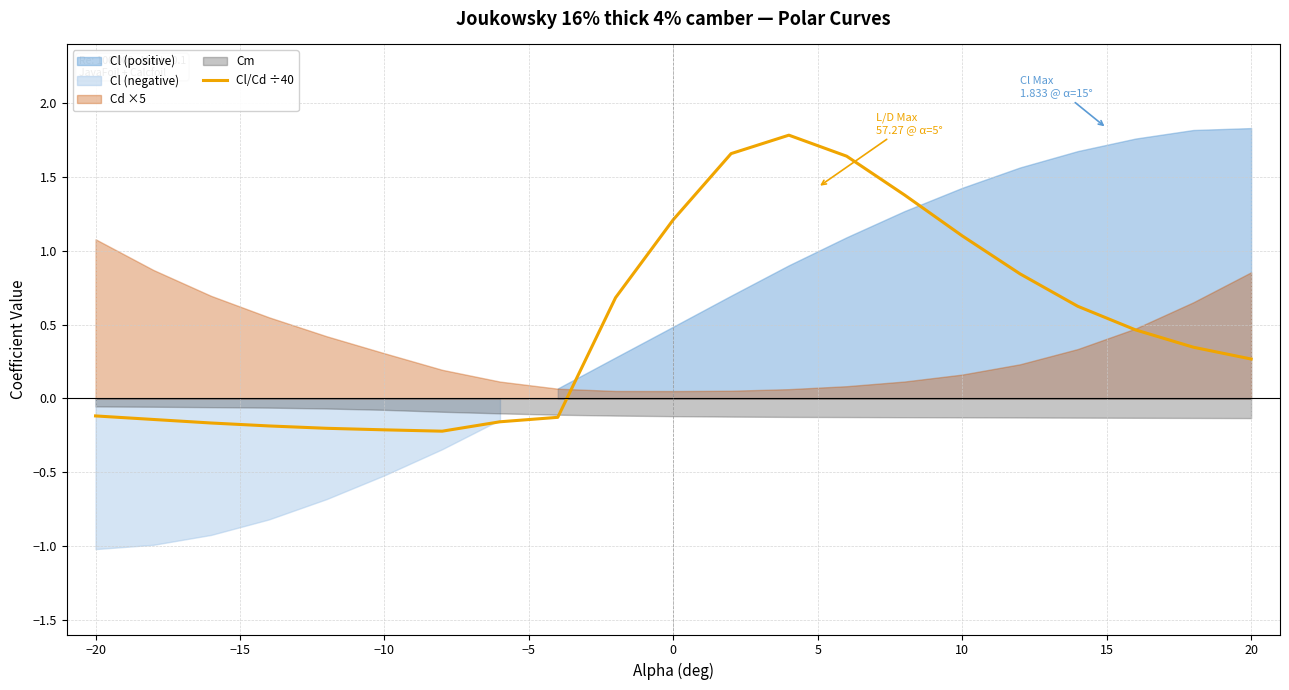

Reading right to left, extract all data points from this chart.

0.3	0.3	0.5	0.6	0.8	1.1	1.4	1.6	1.8	1.7	1.2	0.7	-0.1	-0.2	-0.2	-0.2	-0.2	-0.2	-0.2	-0.1	-0.1